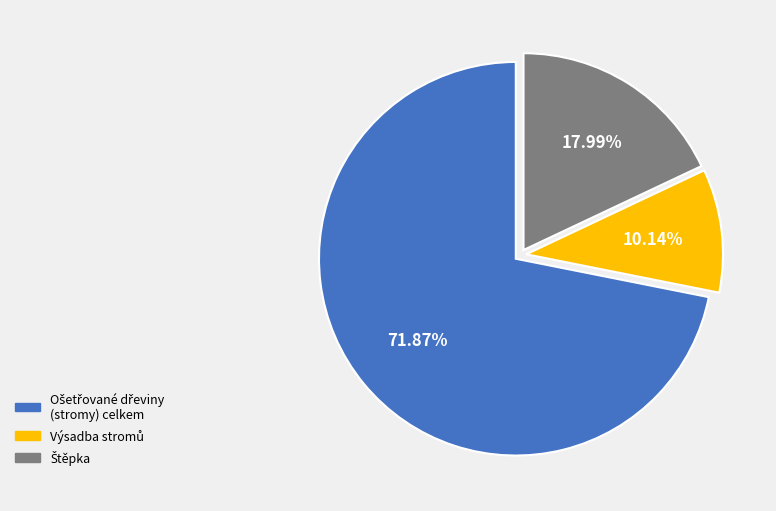

How many slices are in this pie chart?

3